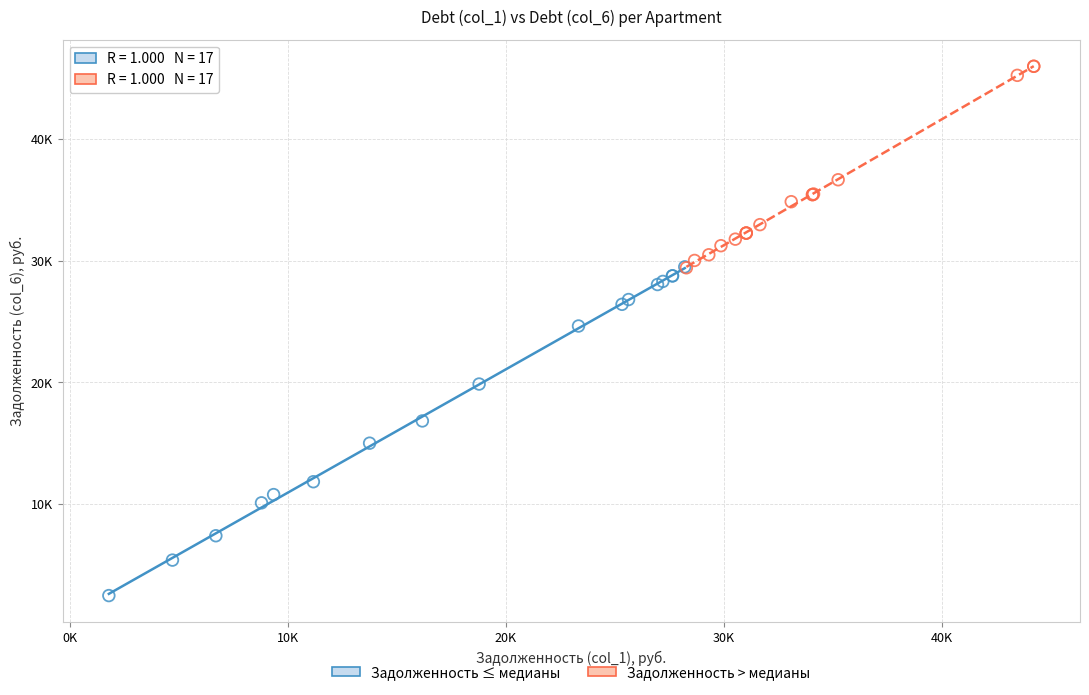

Which series reaches the maximum Y coordinate?

Задолженность > медианы